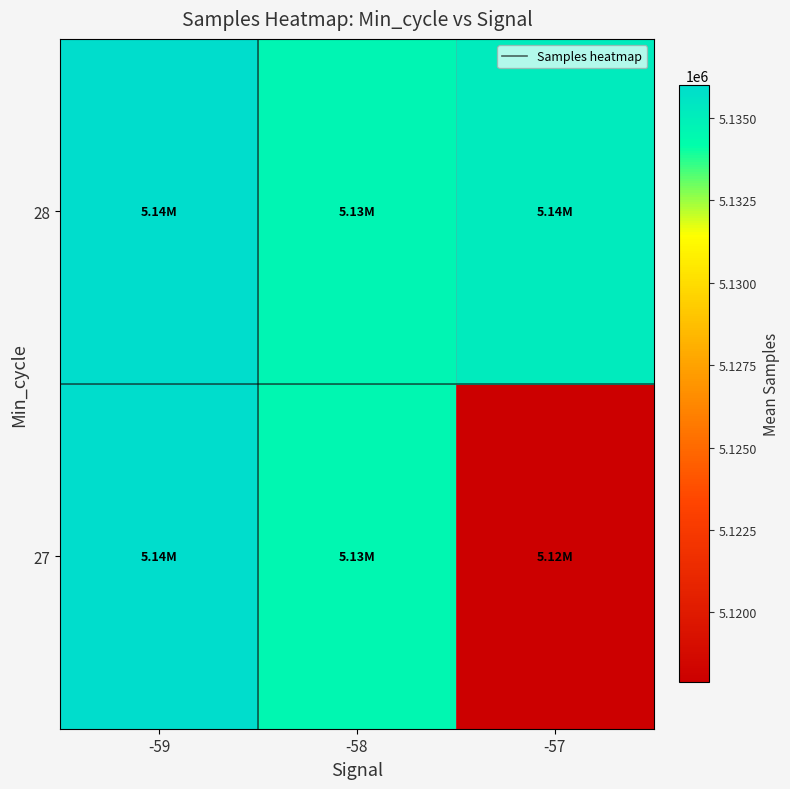

At how many categories does at least one series exceed 5133234?

3